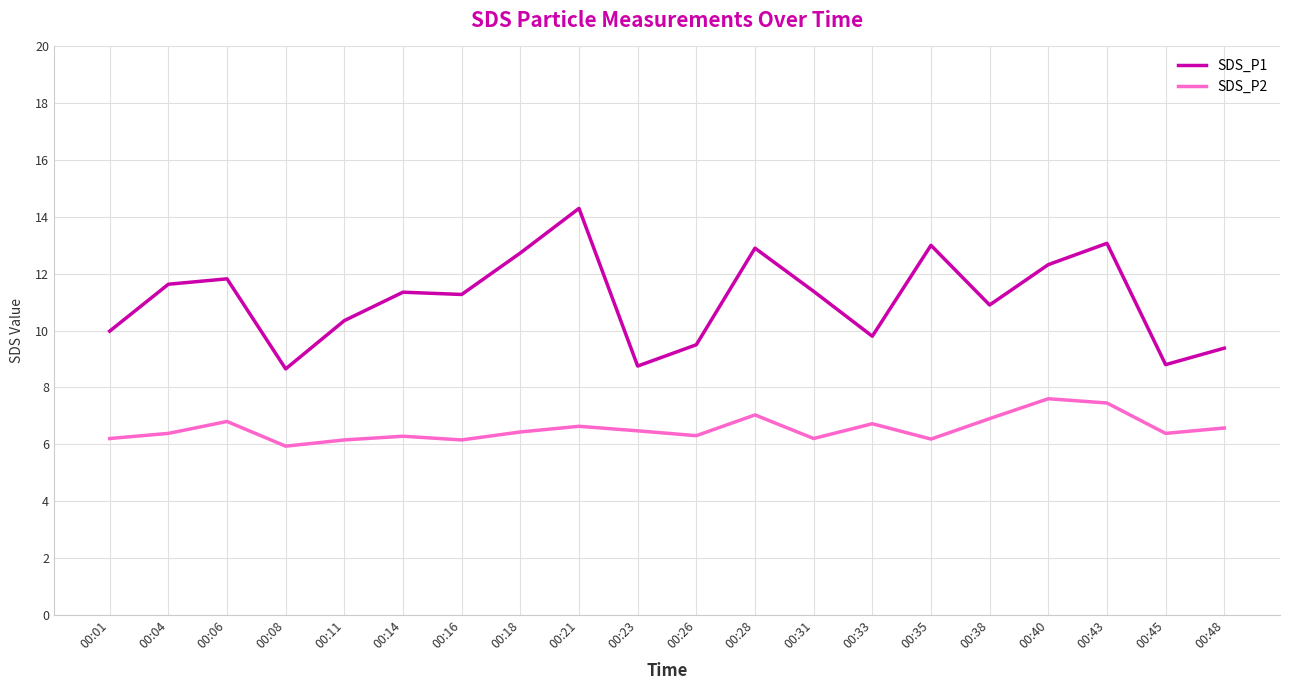

What is the total value across all series at 00:14?

17.6